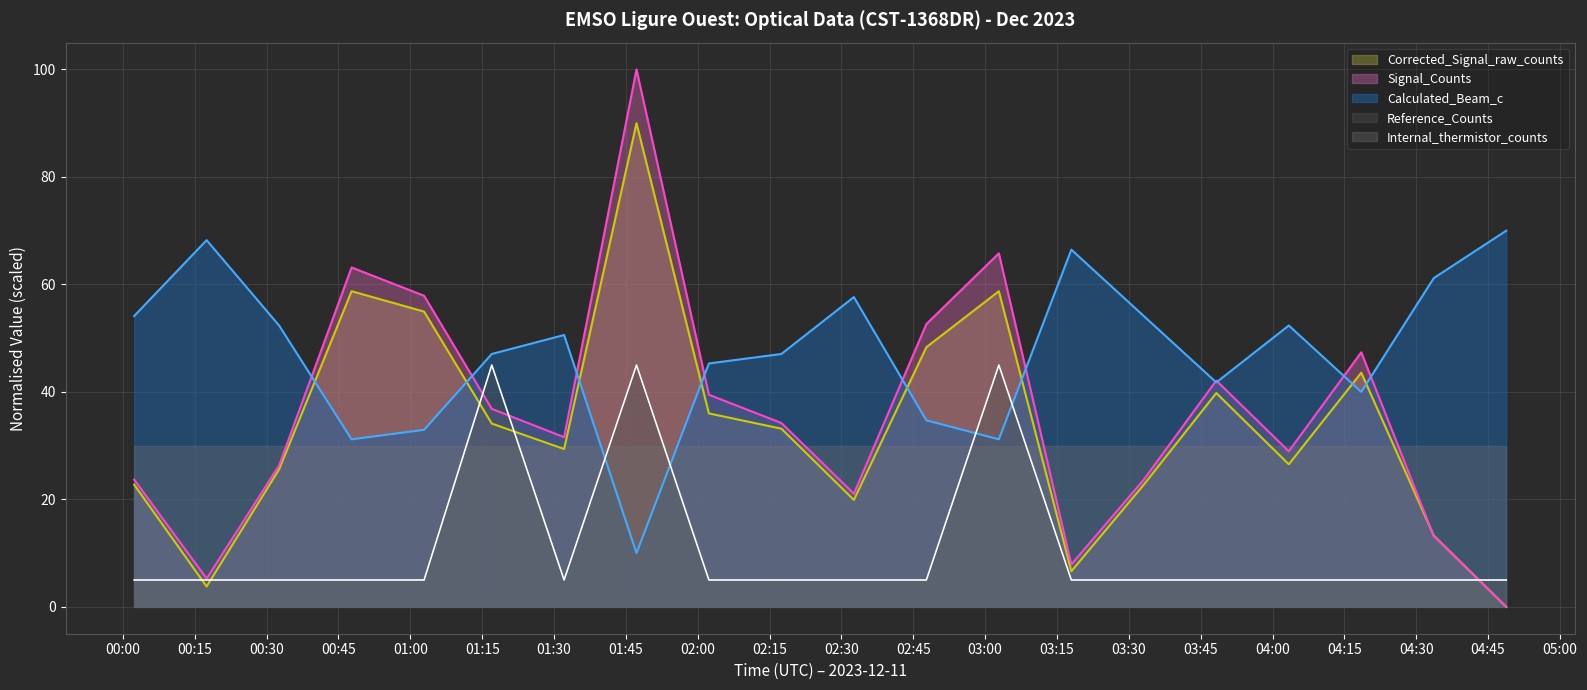

Which label corresponds to the largest value in the chart?

2023-12-11T01:47:13